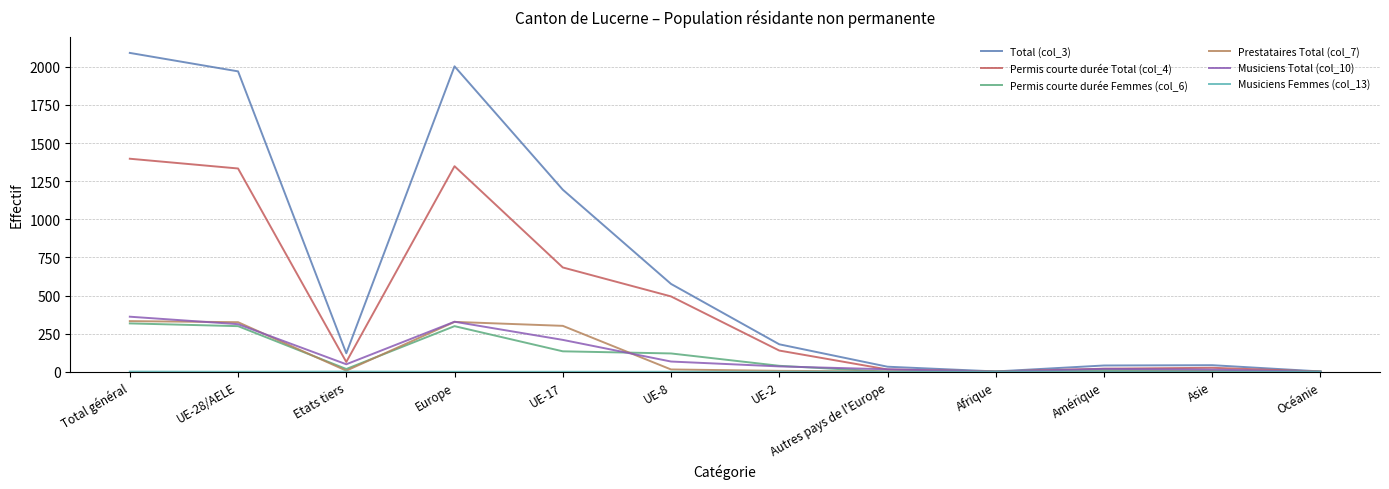

Which series has the largest total across all categories?

Total (col_3)